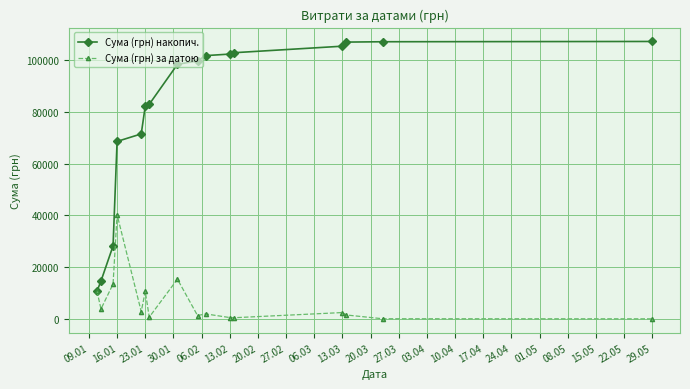

Which series has the largest range (max minus min)?

Сума (грн) накопич.